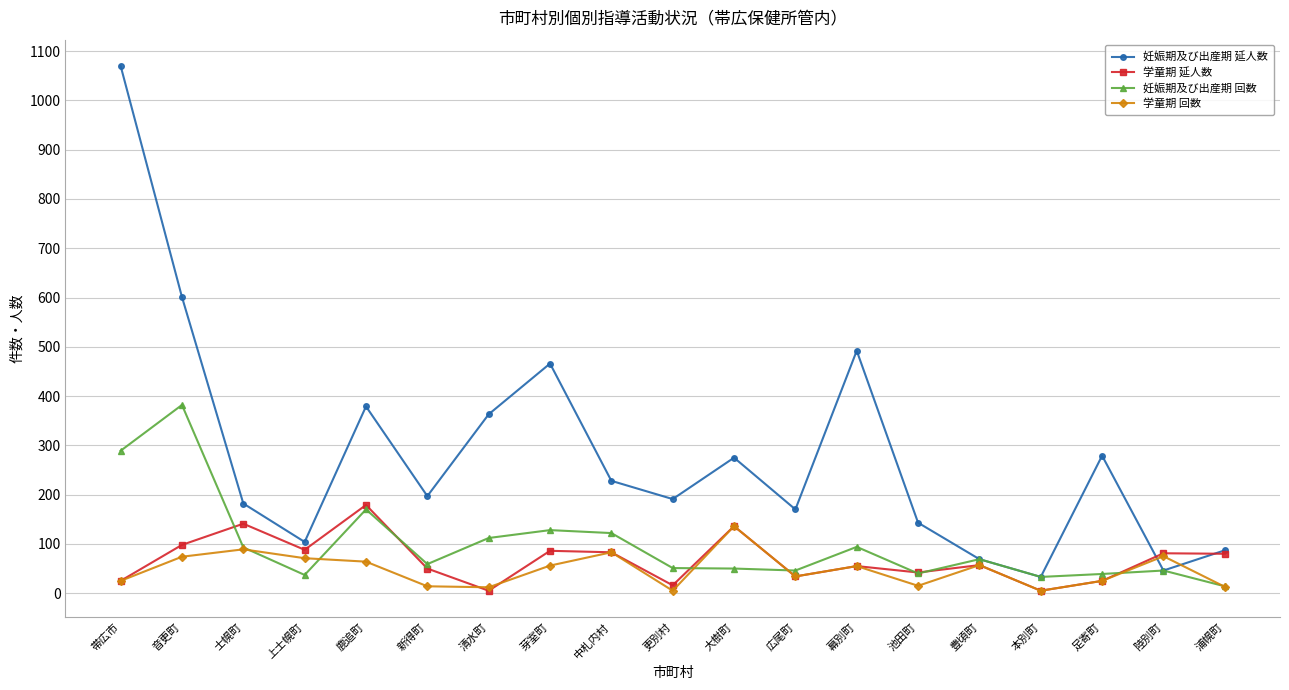

What is the difference between the maximum and minimum values in the 学童期 回数 series?

131